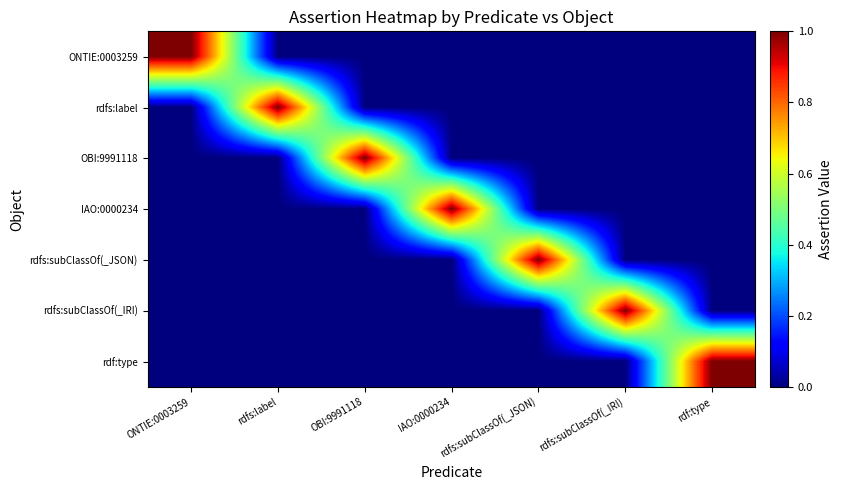

At how many categories does at least one series exceed 0?

7